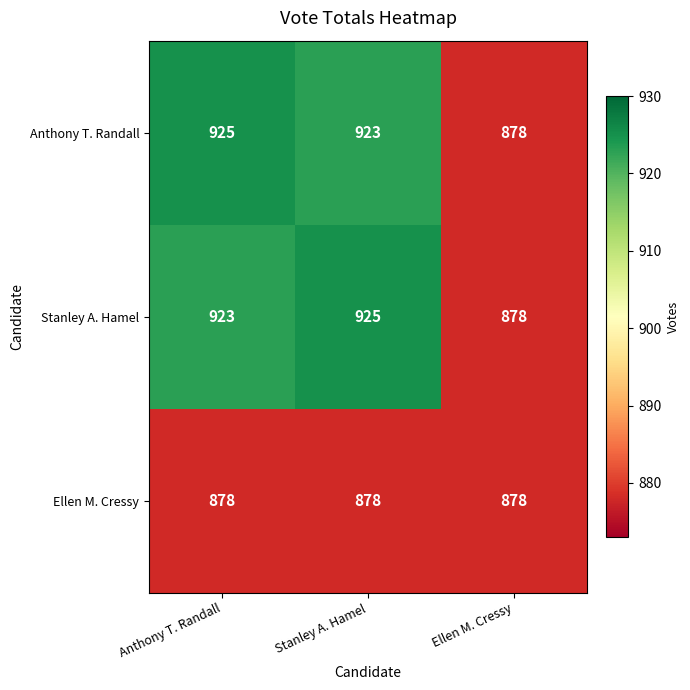

The Anthony T. Randall series shows 1235 at Stanley A. Hamel. True or false?

False